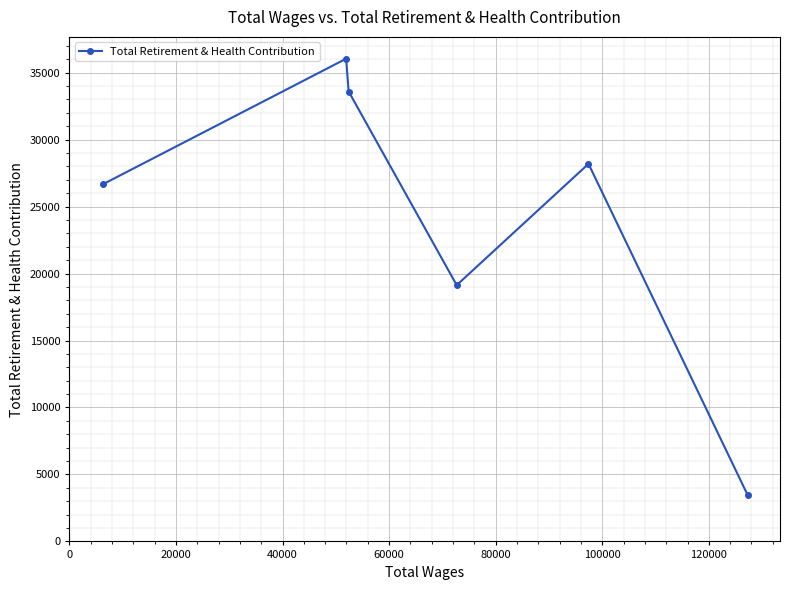

What is the value of the 3rd point from the left?

33591